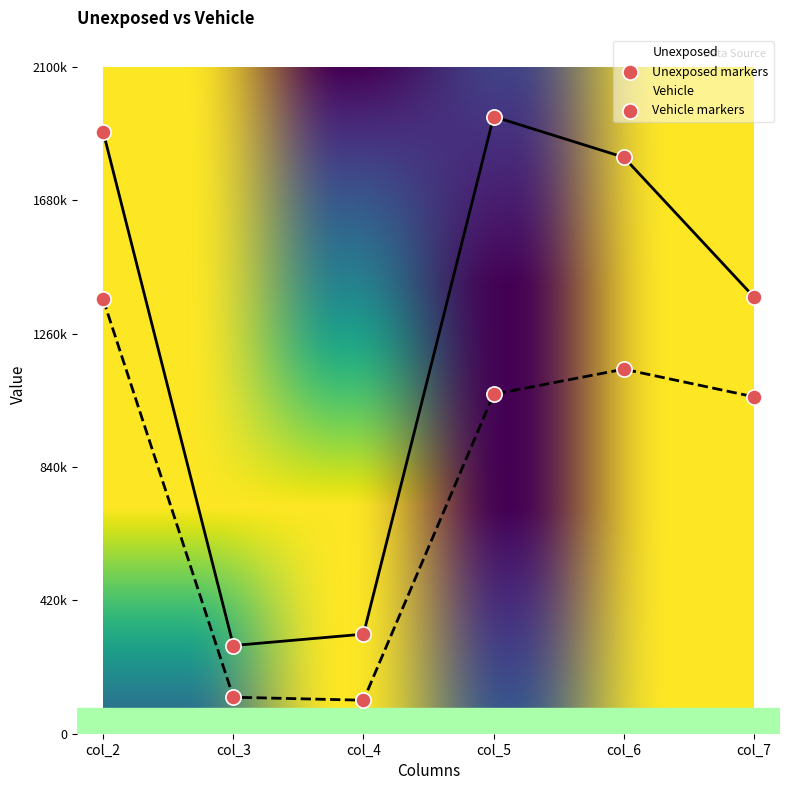

Is the value of Unexposed at col_7 greater than the value of Vehicle at col_4?

Yes